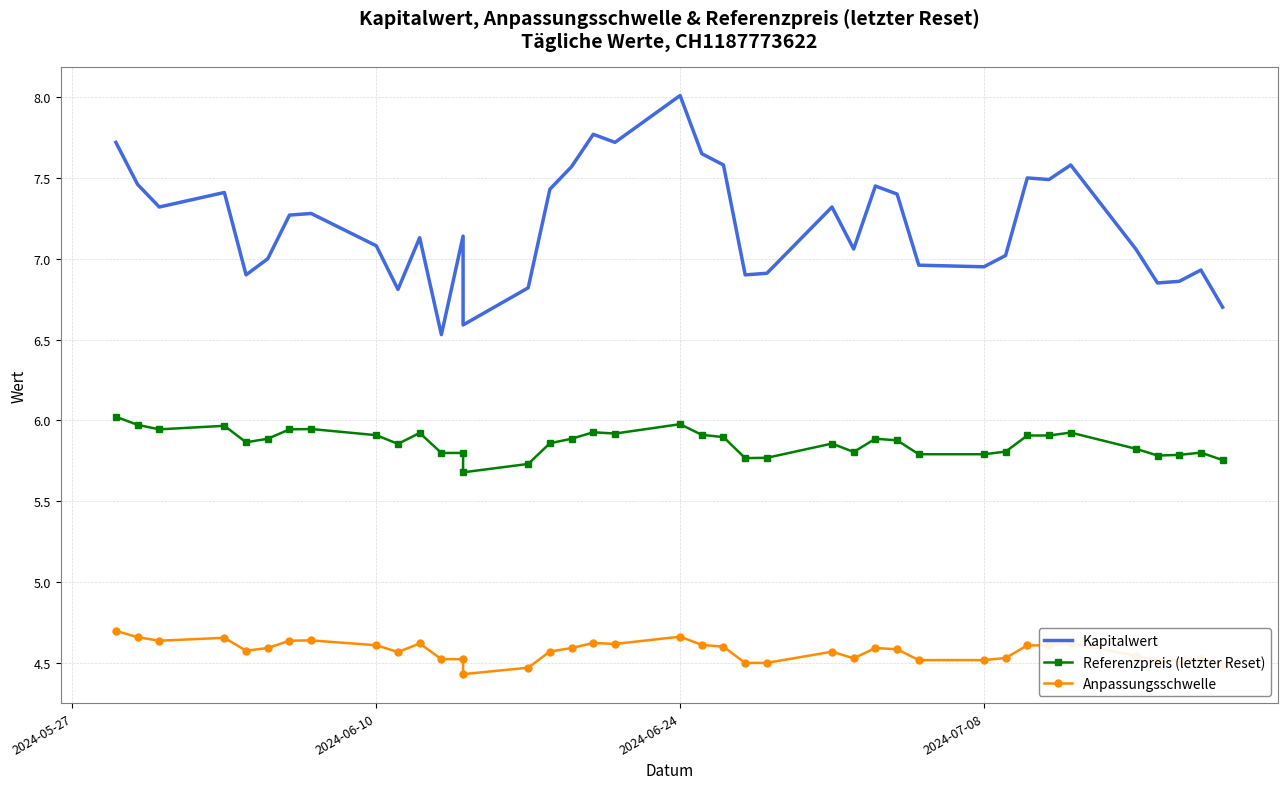

What is the highest value of the Kapitalwert series?

8.0